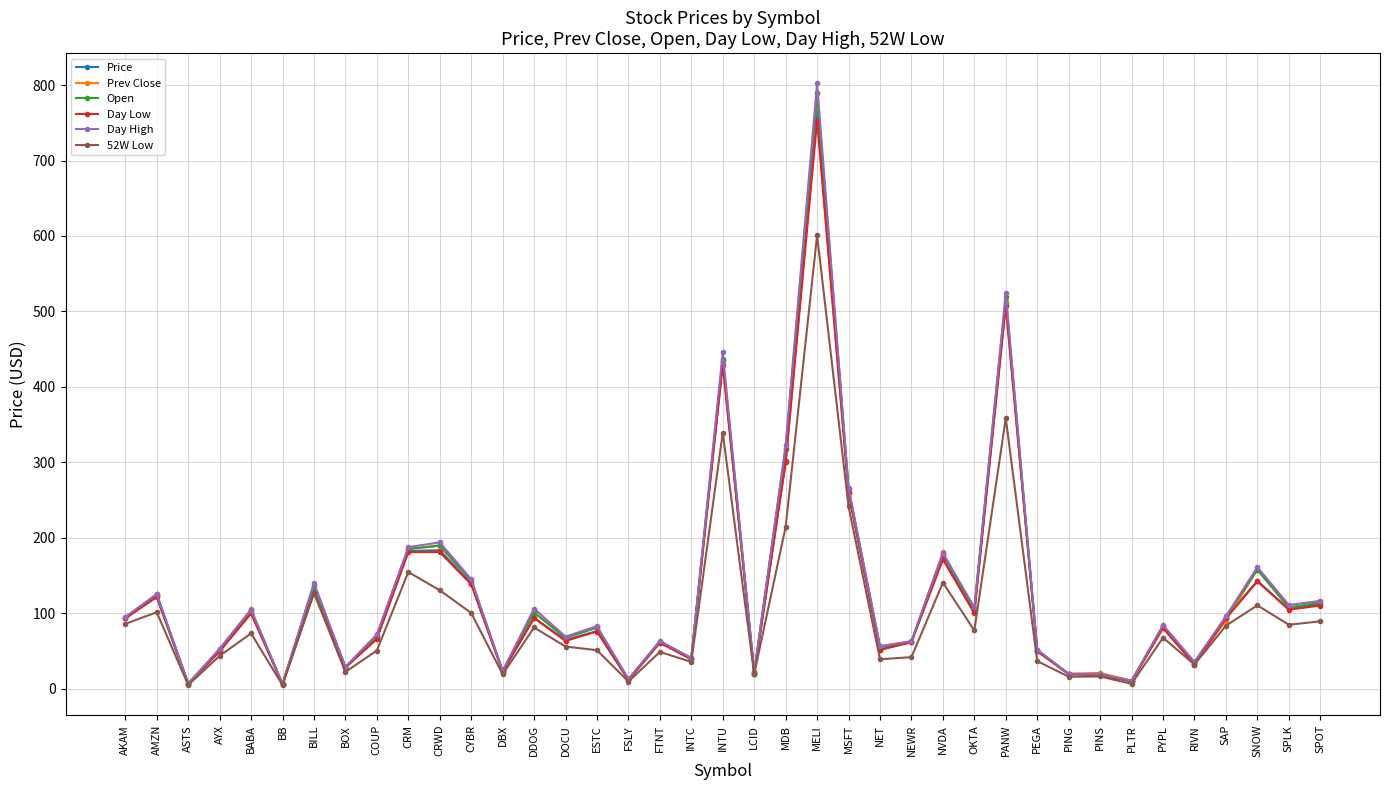

What is the approximate value of Day High at MDB?

323.0